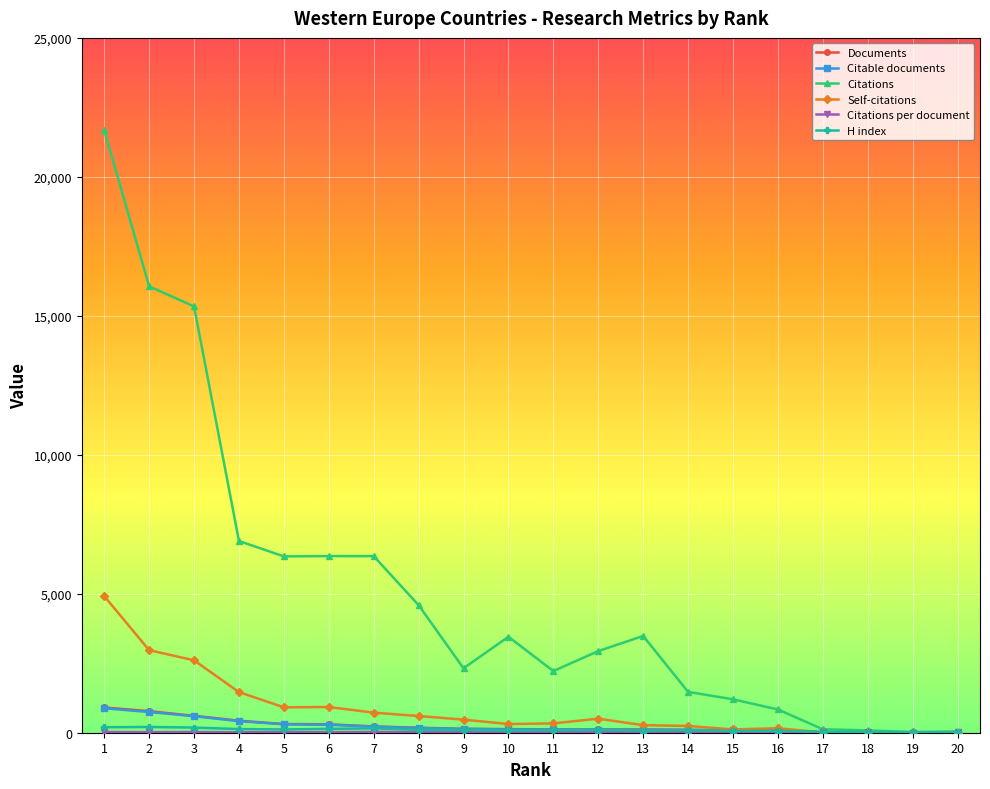

Between 2 and 14, which series saw the biggest shift?

Citations